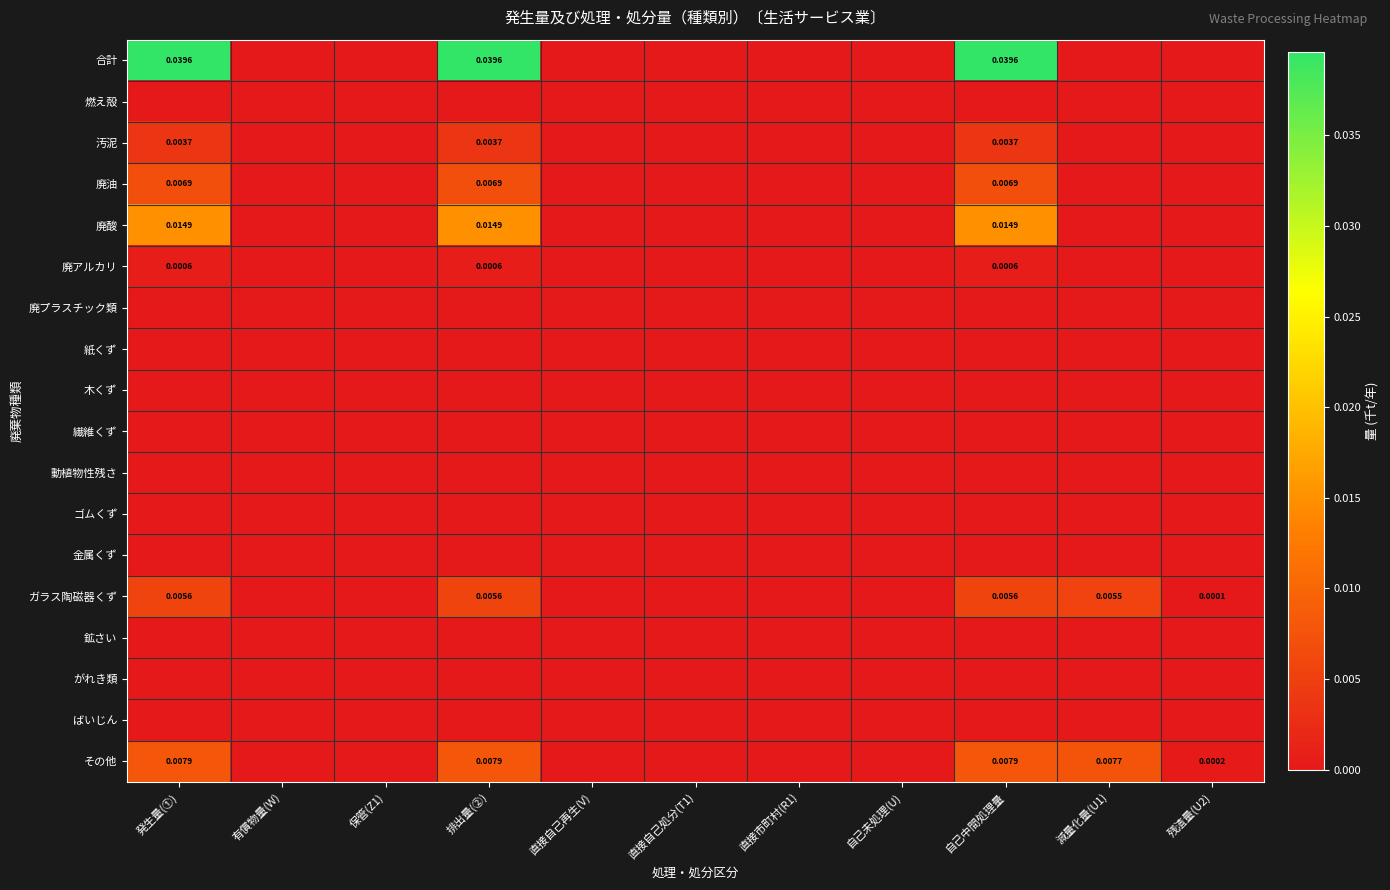

Which category has the highest value across all series?

発生量(①)